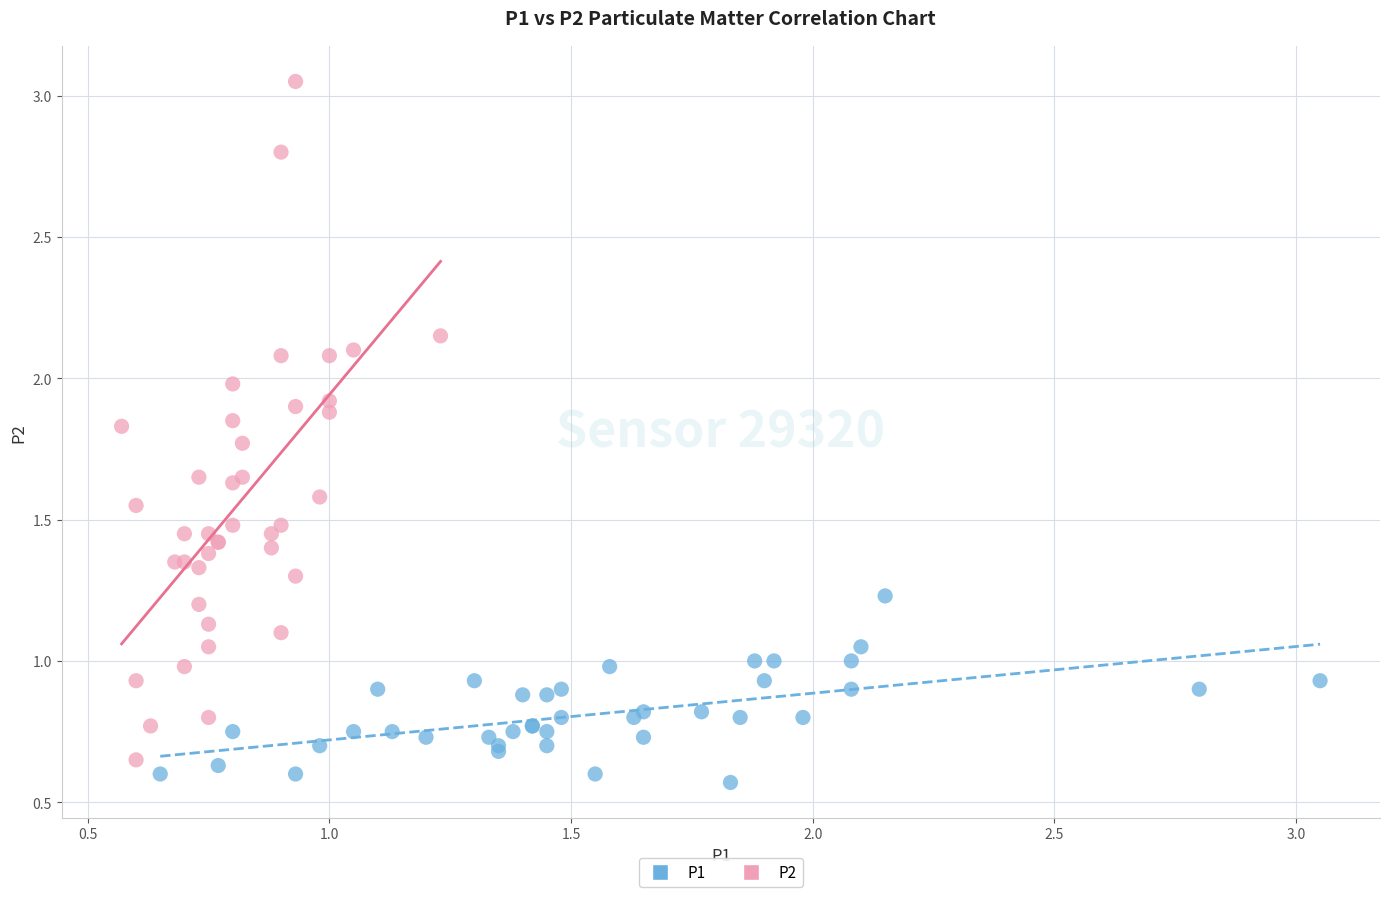

Which series has the widest spread of Y values?

P2